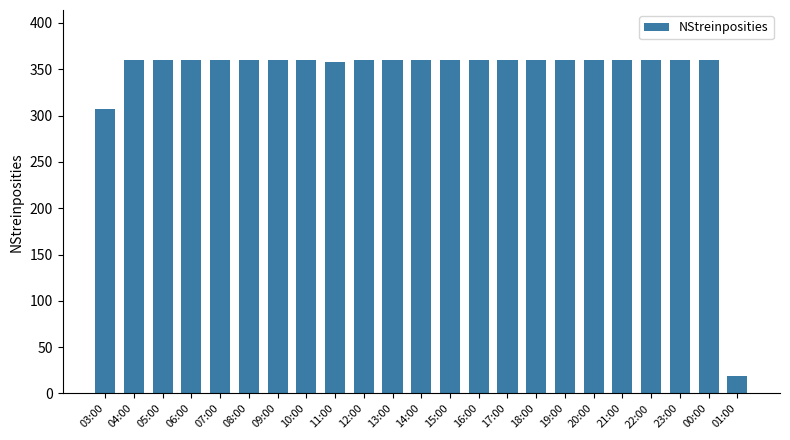

What is the label of the 22nd bar from the left?

00:00